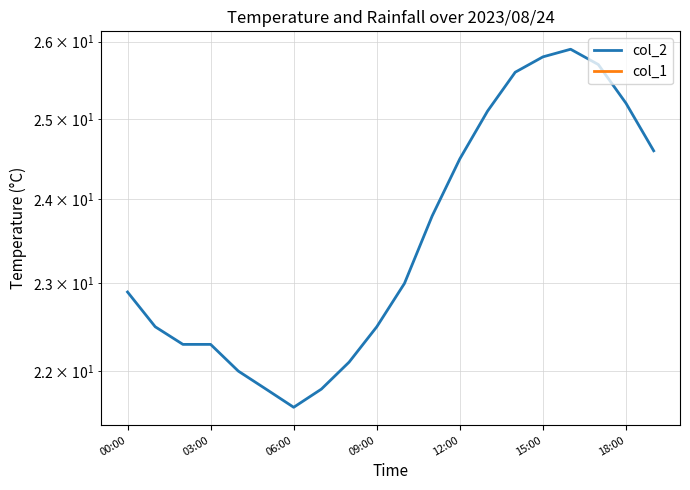

List the series in order of their overall mean, lowest first.

col_1, col_2